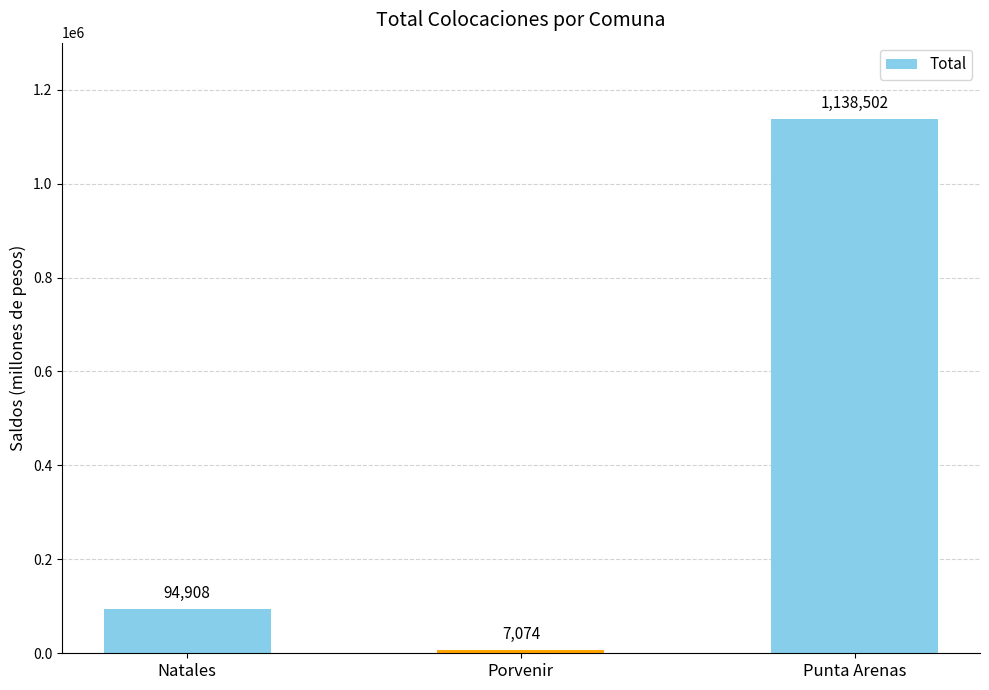

The value at Punta Arenas is 370556.5. True or false?

False